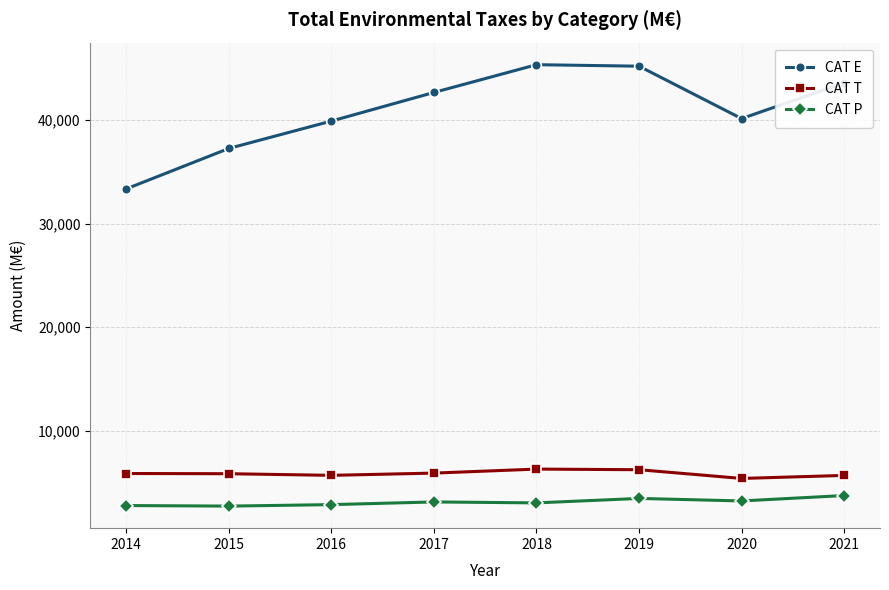

Is it true that CAT P equals 2804 at 2014?

True